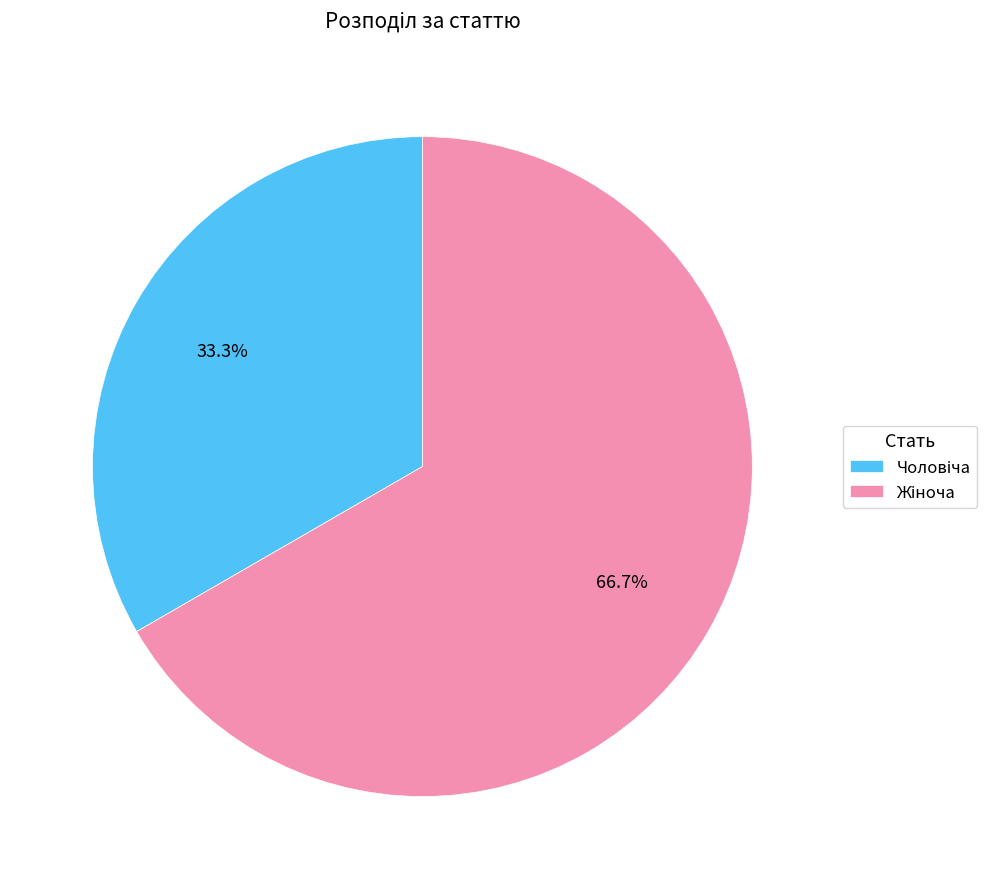

Count the number of slices in the pie.

2